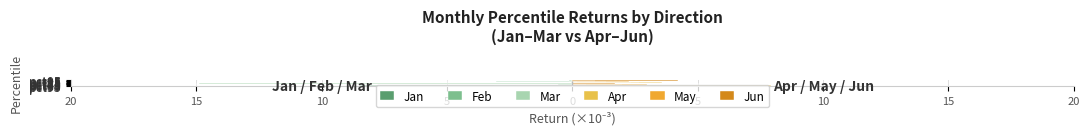

Rank the series by their maximum value, from highest to lowest.

Jun, Apr, May, Jan, Mar, Feb